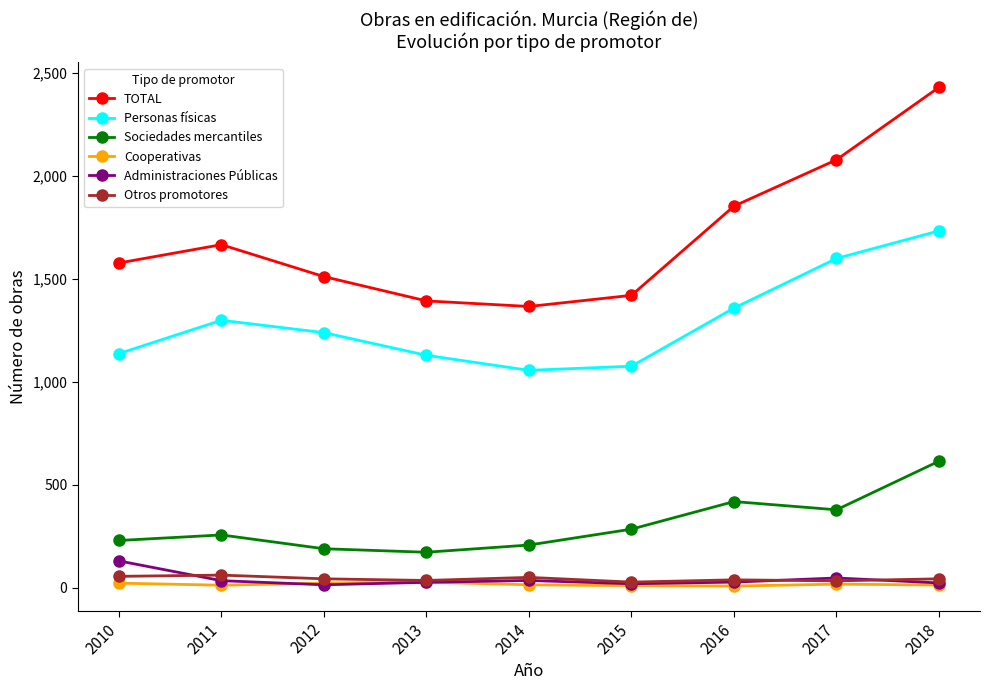

How many interior local valleys does the TOTAL series have?

1